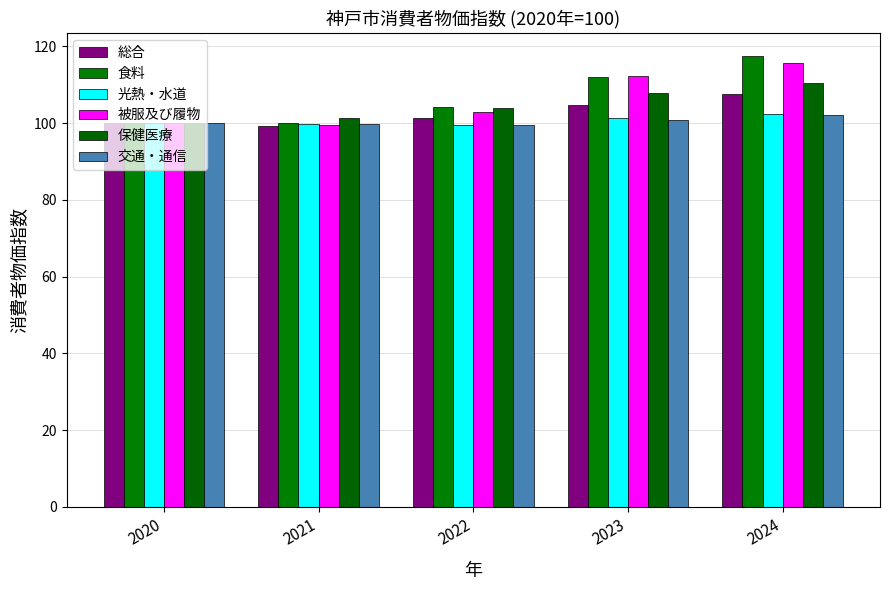

List the labels in order of 光熱・水道 value, smallest first.

2022, 2021, 2020, 2023, 2024